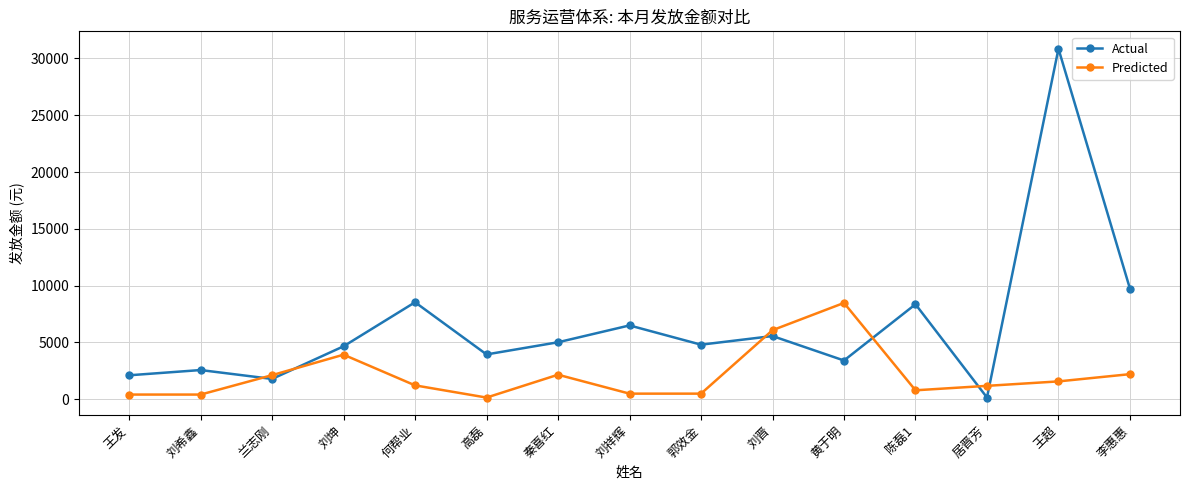

At which label is Actual closest to 15499?

李惠惠